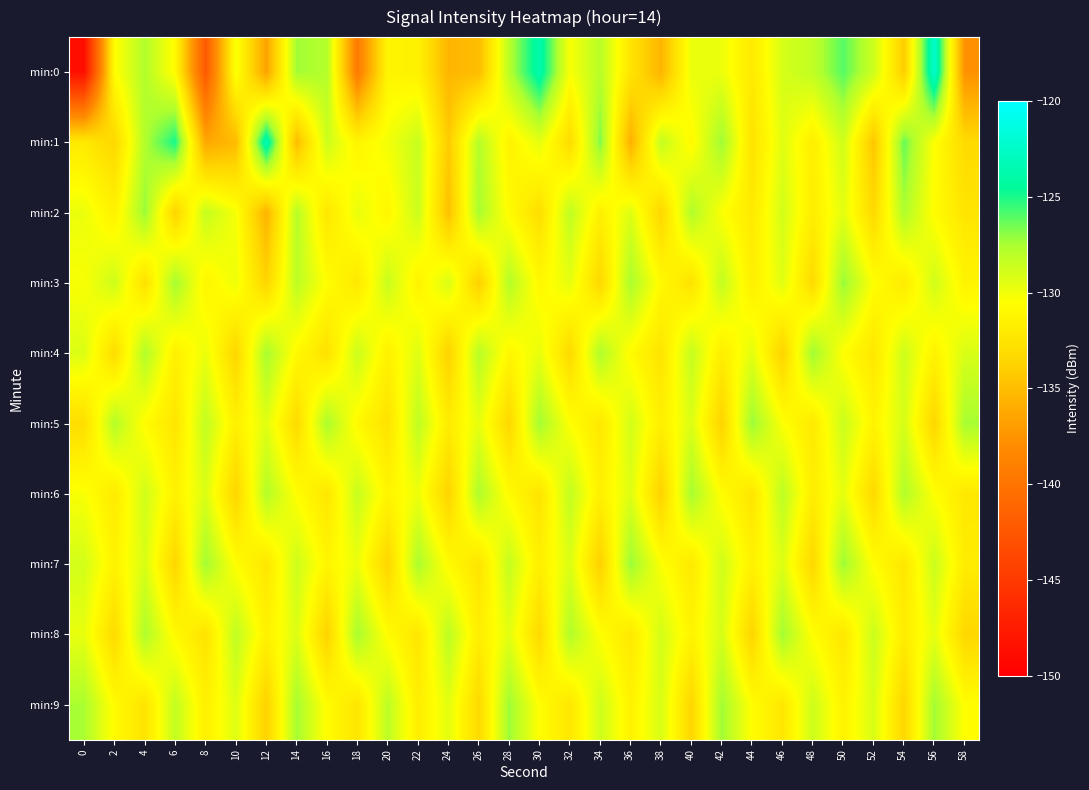

List the series in order of their peak value, lowest first.

min:6, min:8, min:4, min:9, min:2, min:3, min:5, min:7, min:1, min:0